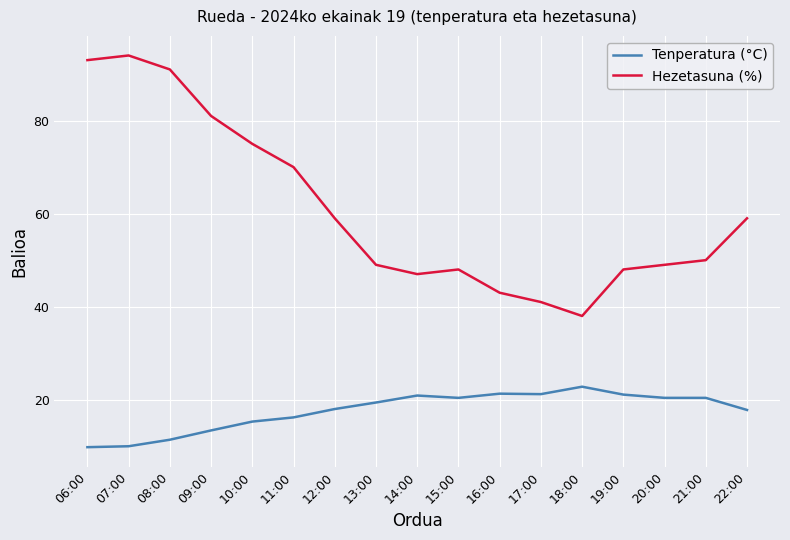

List the series in order of their overall mean, lowest first.

Tenperatura (°C), Hezetasuna (%)